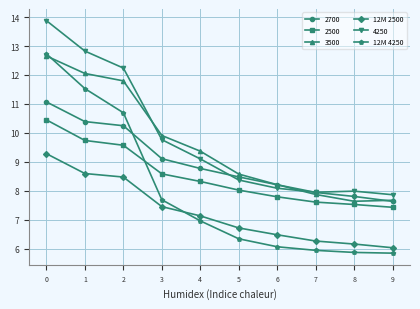

The value of 12M 4250 at 0 is 12.7. True or false?

True